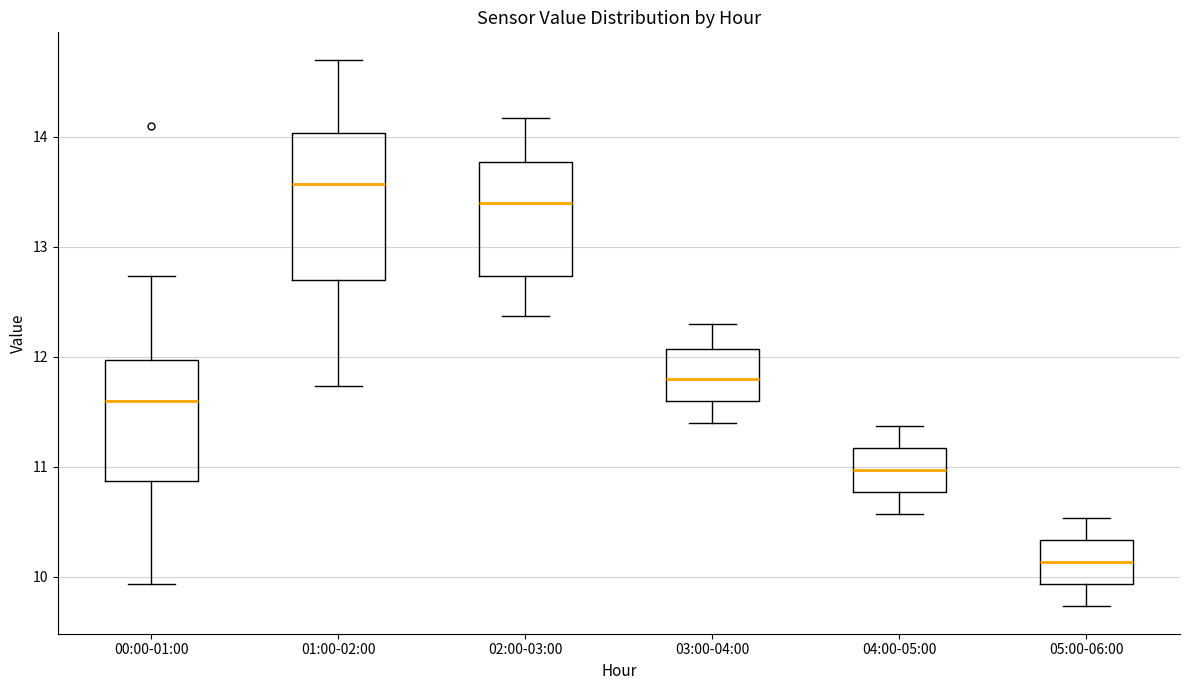

Comparing the boxes themselves (not the whiskers), which one is the tallest?

01:00-02:00